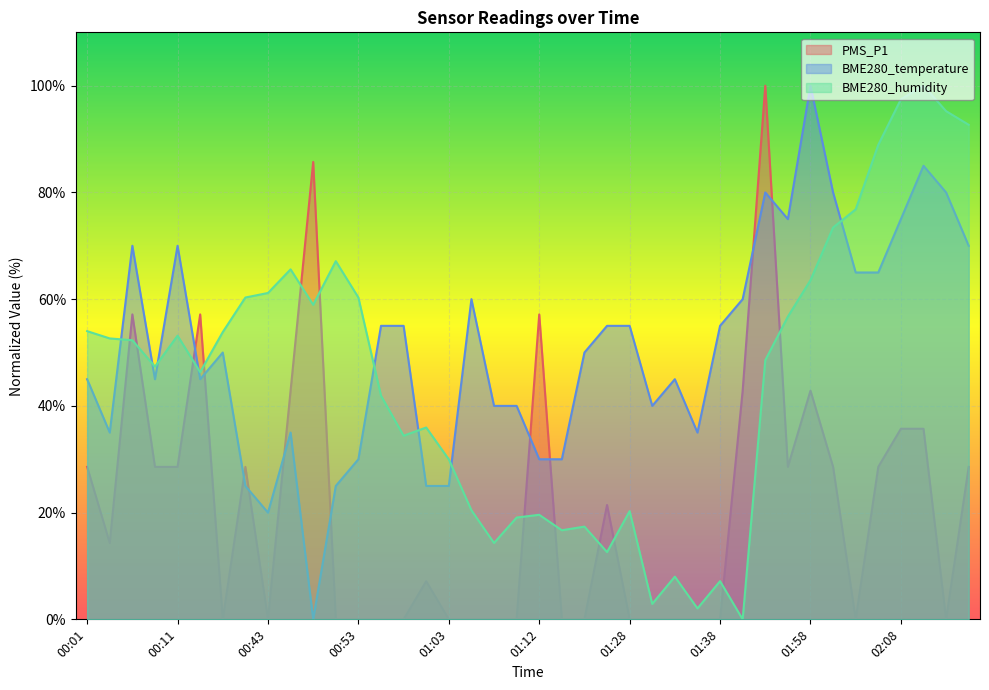

What is the average value of the BME280_humidity series?

45.7